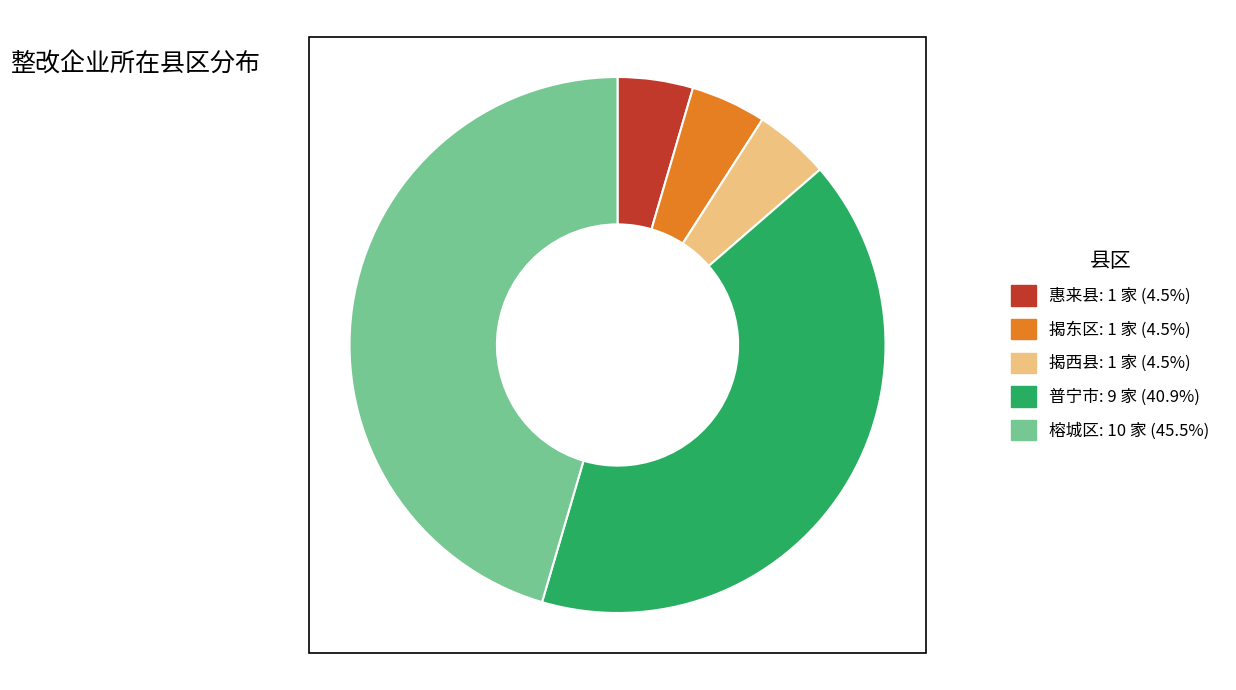

Do 揭东区 and 揭西县 together represent more than half of the pie?

No